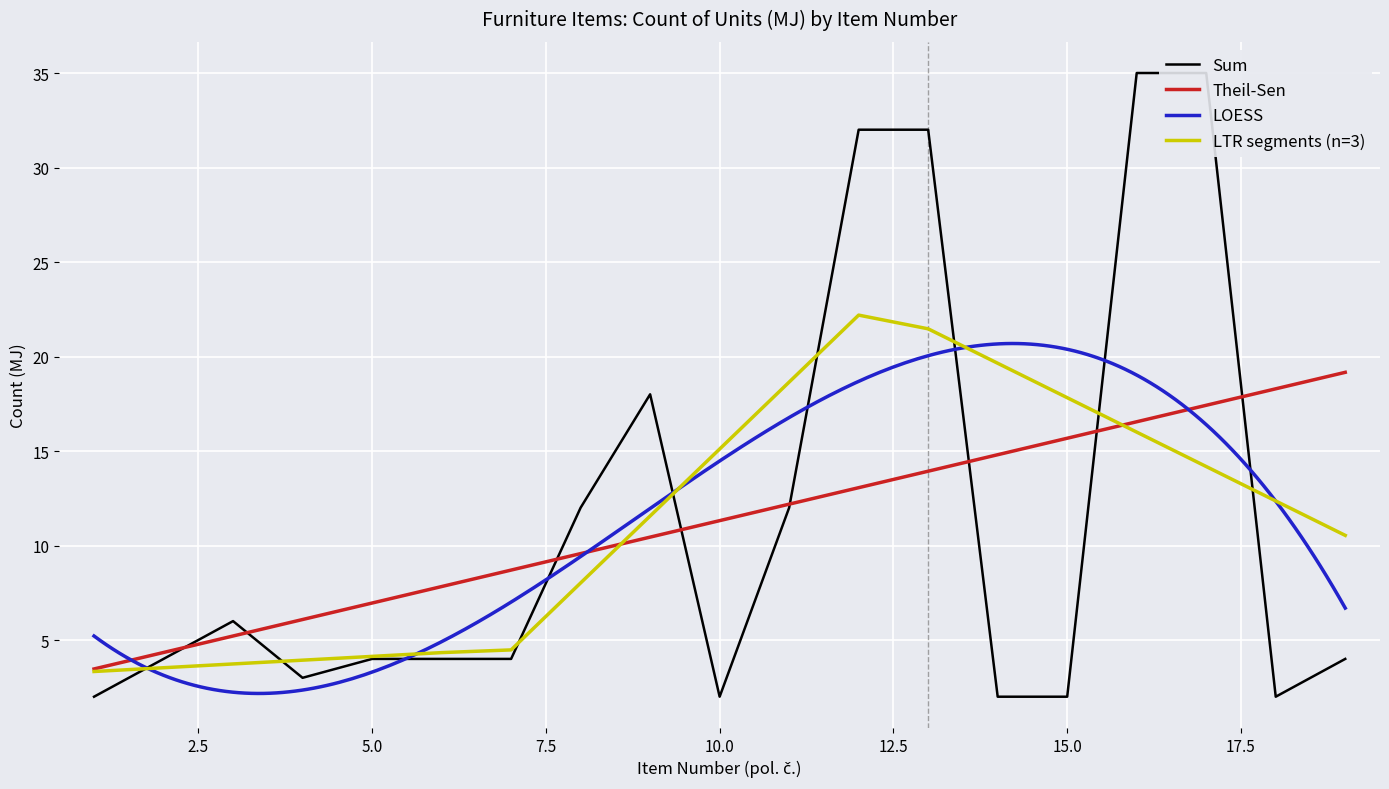

Where does the data first go above 4?

3